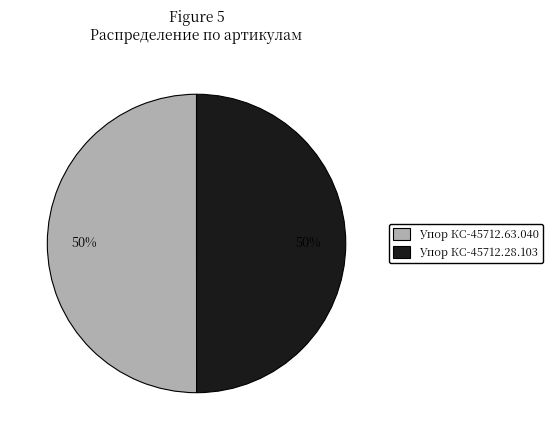

What percentage is the Упор КС-45712.28.103 slice, to the nearest percent?

50%